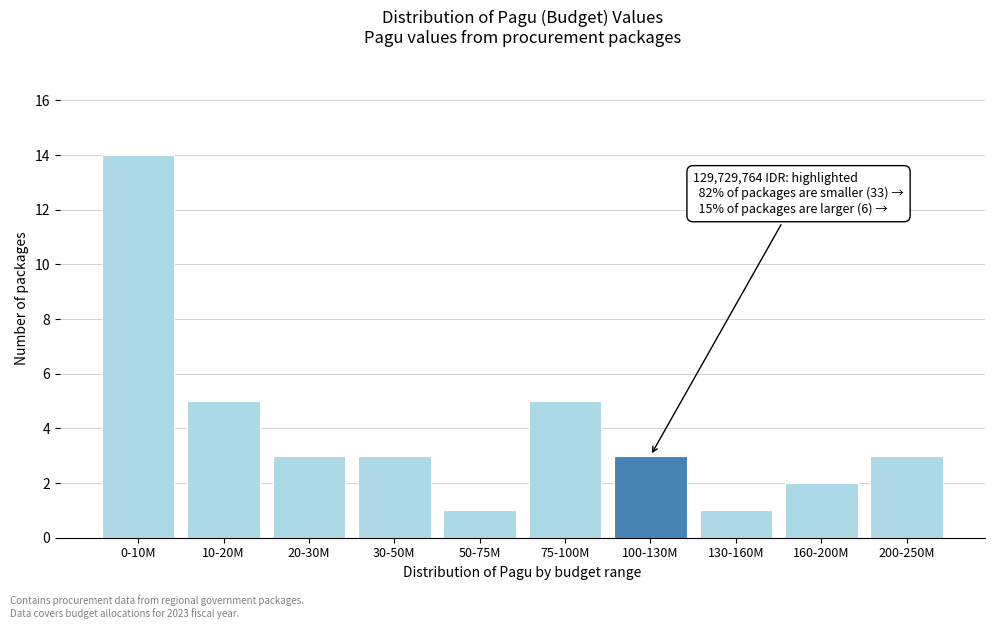

Reading right to left, list all the values displayed in this chart.

3	2	1	3	5	1	3	3	5	14